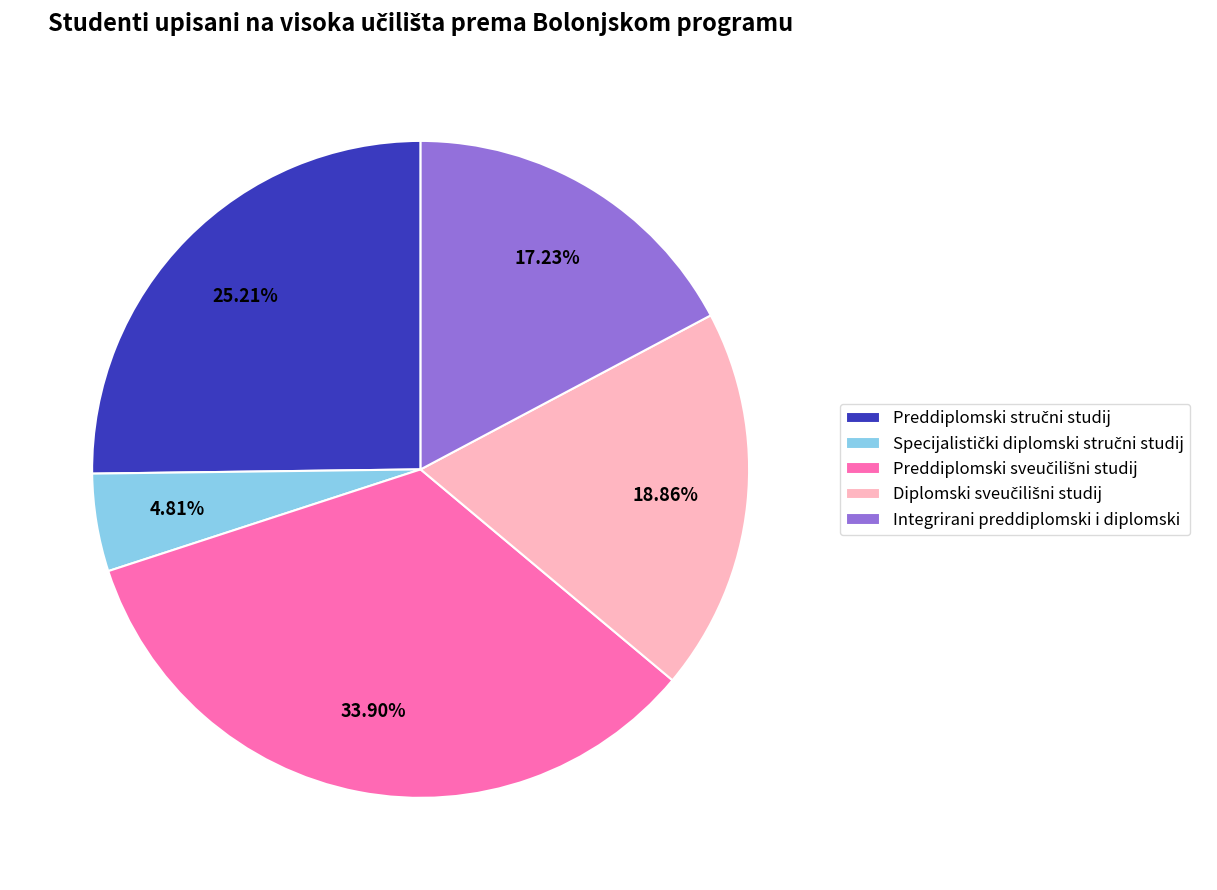

Does any single category account for the majority?

No